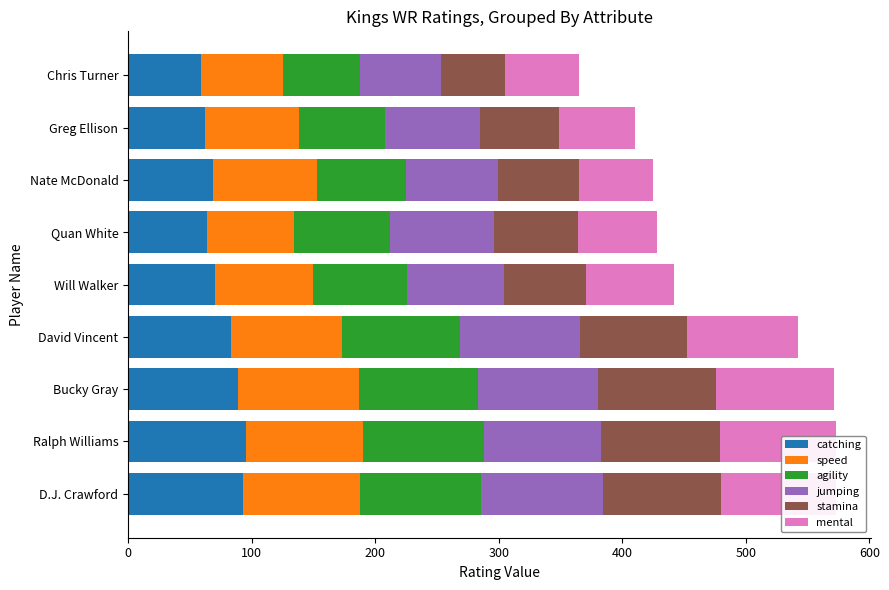

What is the difference between the second highest and second lowest values in the catching series?

31